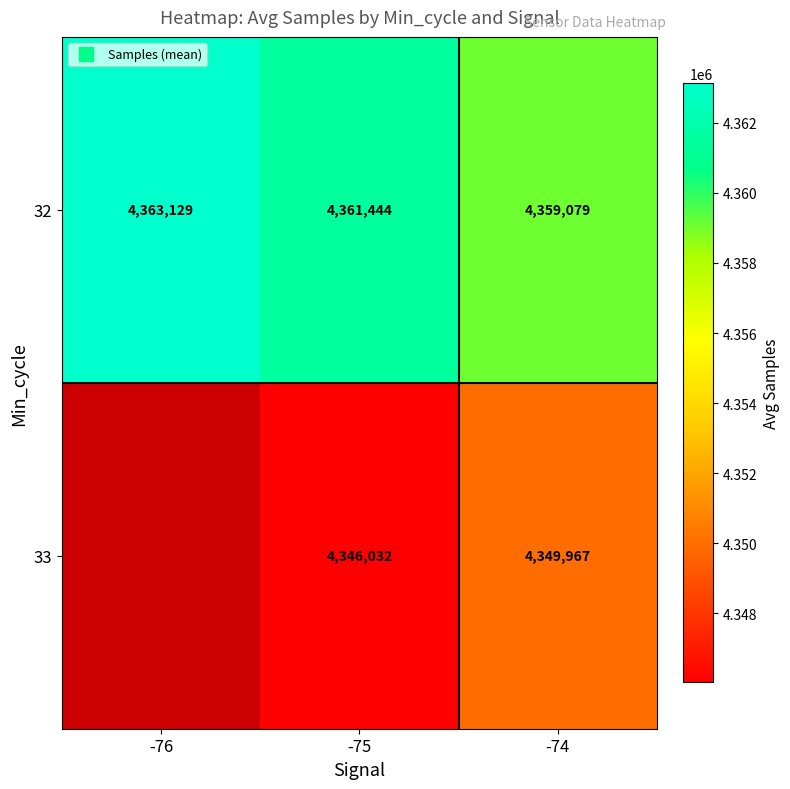

Is it true that 32 equals 4361444.3 at -75?

True